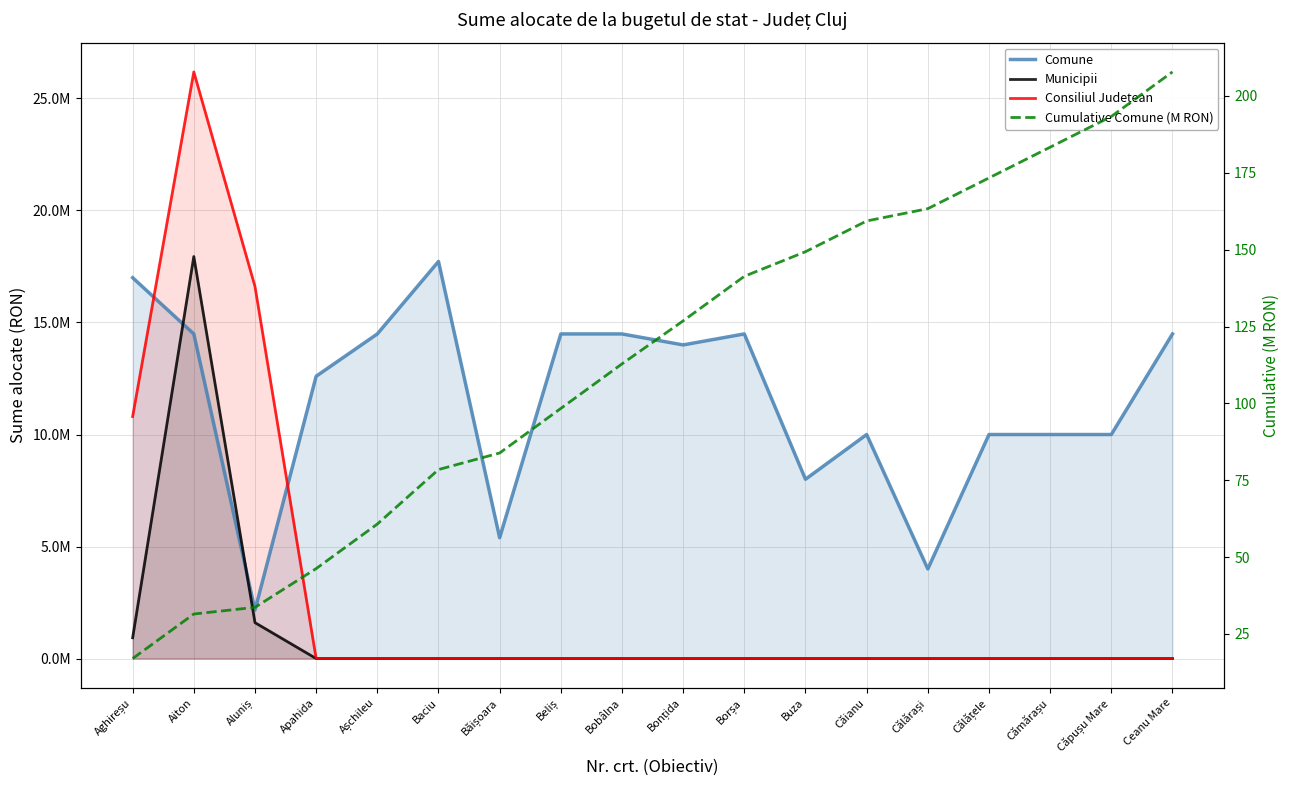

Where does the Cumulative Comune (M RON) series first go above 126?

Bonțida